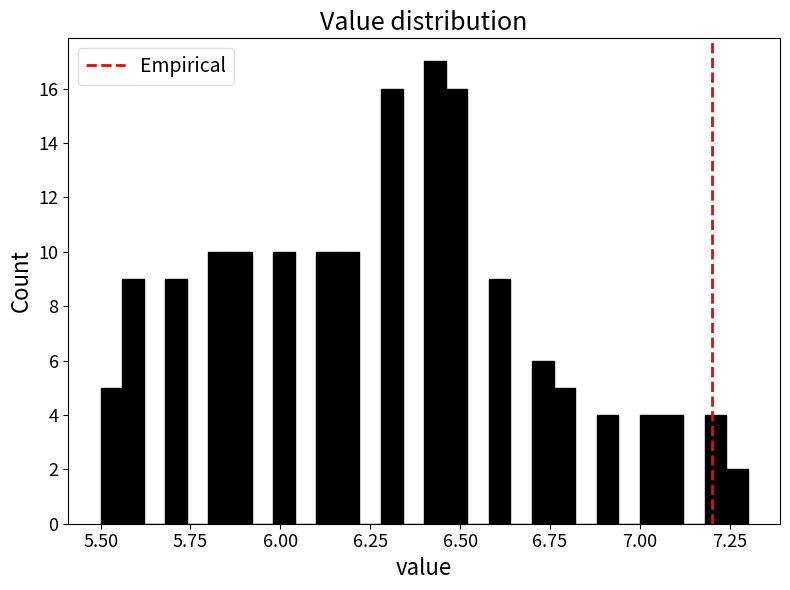

Around what value on the x-axis is the tallest bar? Give the approximate position of its centre, as read against the axis.

6.45